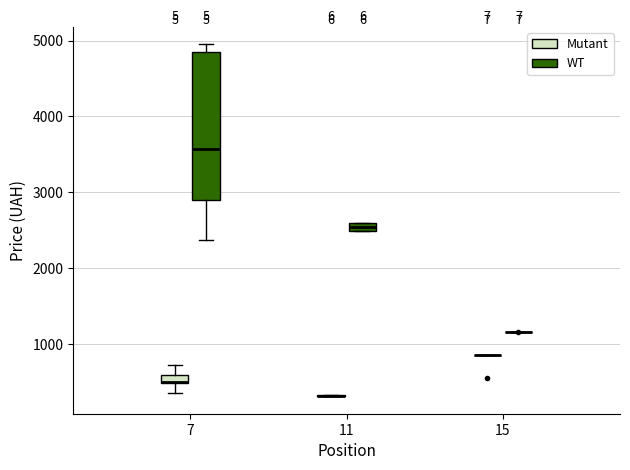

Which box is the tallest, from its lower edge to its upper edge?

7 (WT)